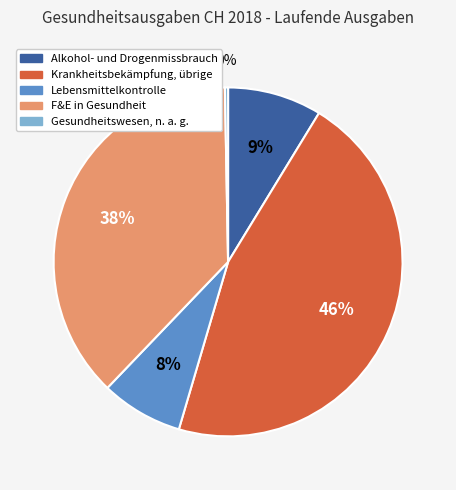

Do Gesundheitswesen, n. a. g. and Lebensmittelkontrolle together represent more than half of the pie?

No